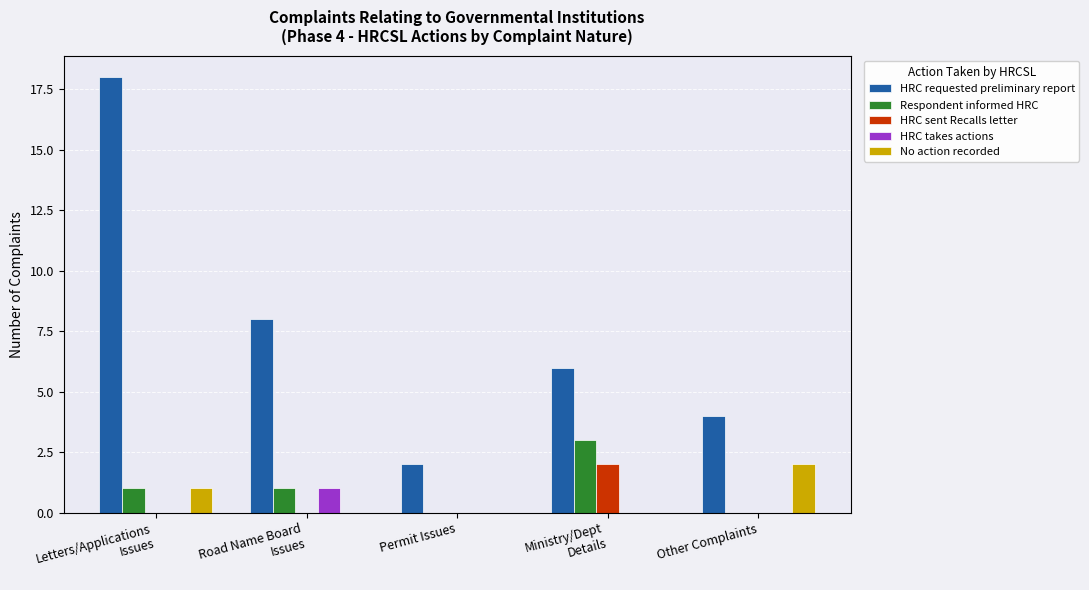

At which category is the sum across all series the highest?

Letters/Applications
Issues